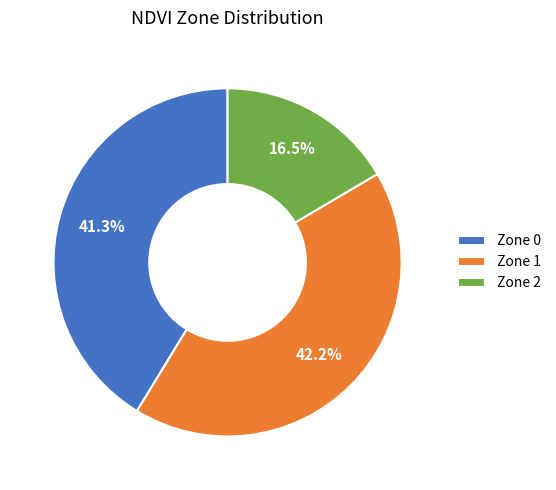

What is the ratio of the value at Zone 2 to the value at Zone 0?

0.4